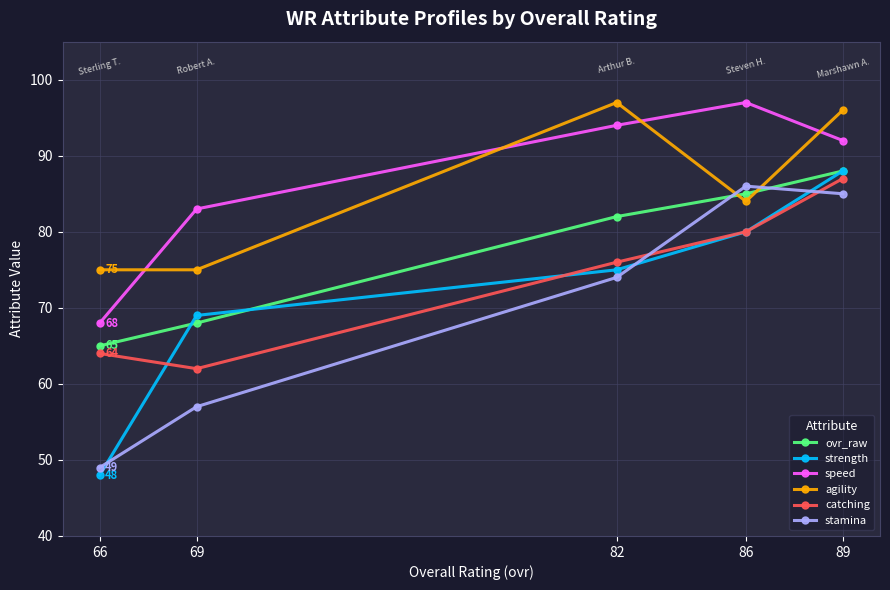

What is the average value of the ovr_raw series?

78